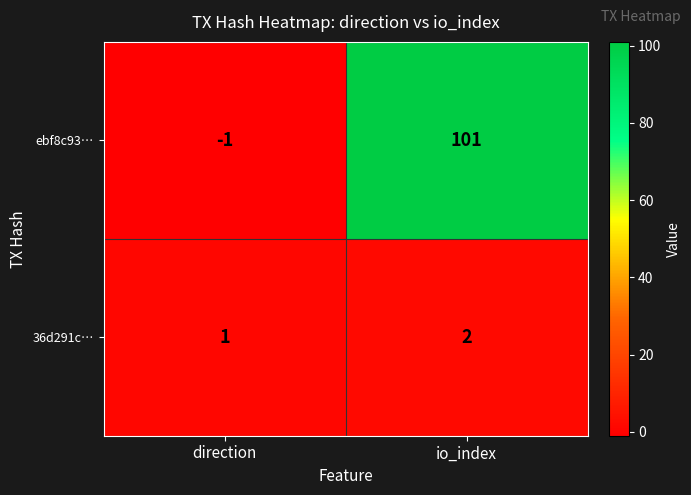

How many categories are shown in the chart?

2